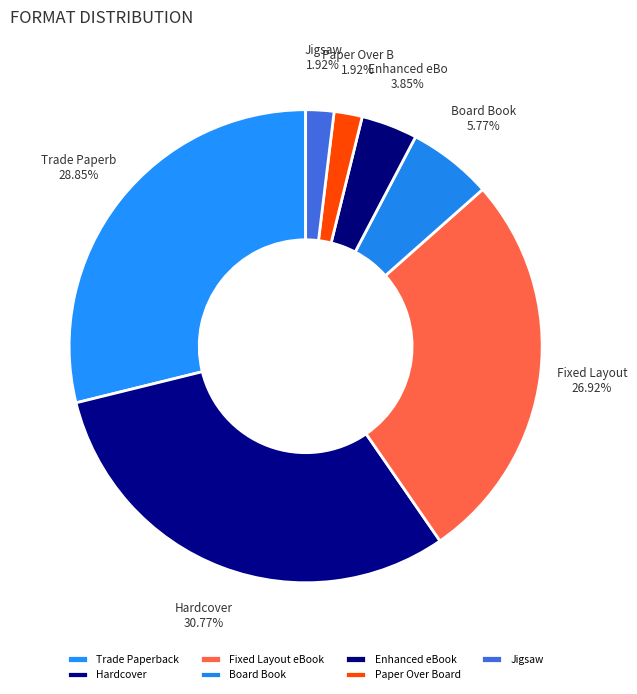

The Trade Paperback slice represents 43% of the pie. True or false?

False